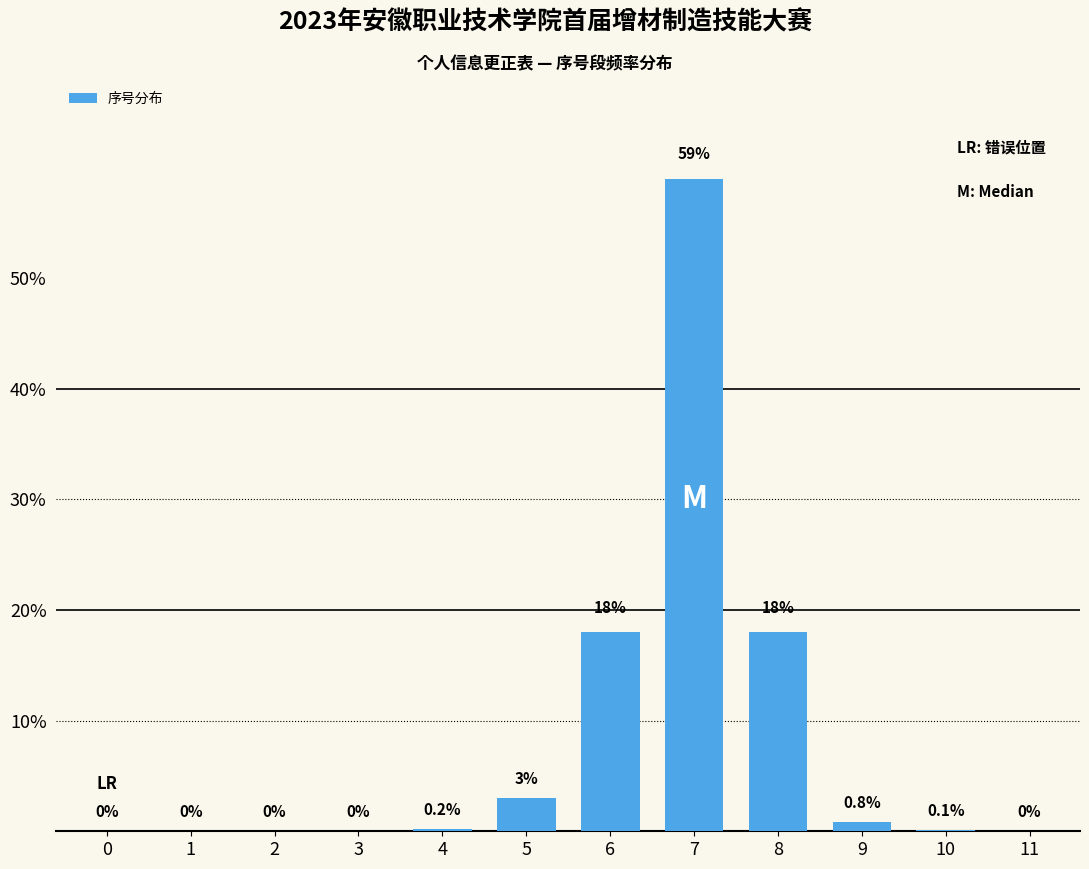

Reading left to right, transcribe all the data shown in this chart.

0=0.0	1=0.0	2=0.0	3=0.0	4=0.2	5=3.0	6=18.0	7=59.0	8=18.0	9=0.8	10=0.1	11=0.0